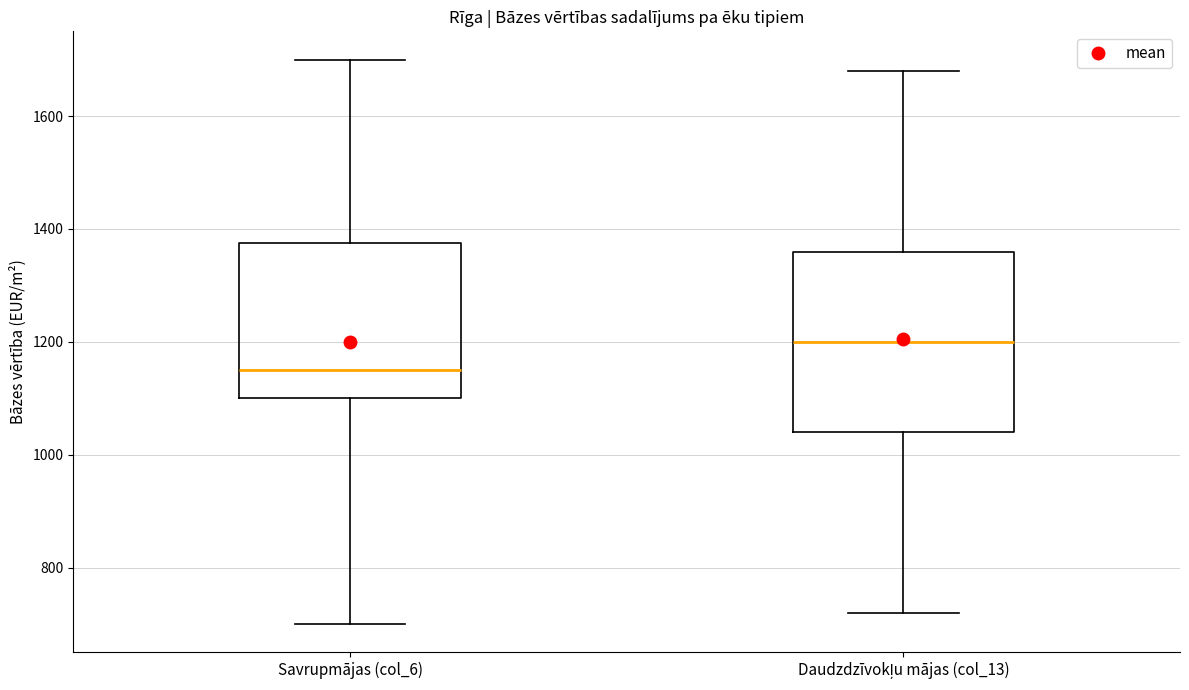

Reading left to right, read every box against the y-axis: the position of its median line, the range the box covers, and the ends of its whiskers. The values are not printed on the chart, so give them approximately, as read against the axis.

Savrupmājas (col_6): median 1160, box 1100 to 1380, whiskers 700 to 1700
Daudzdzīvokļu mājas (col_13): median 1200, box 1040 to 1360, whiskers 720 to 1680